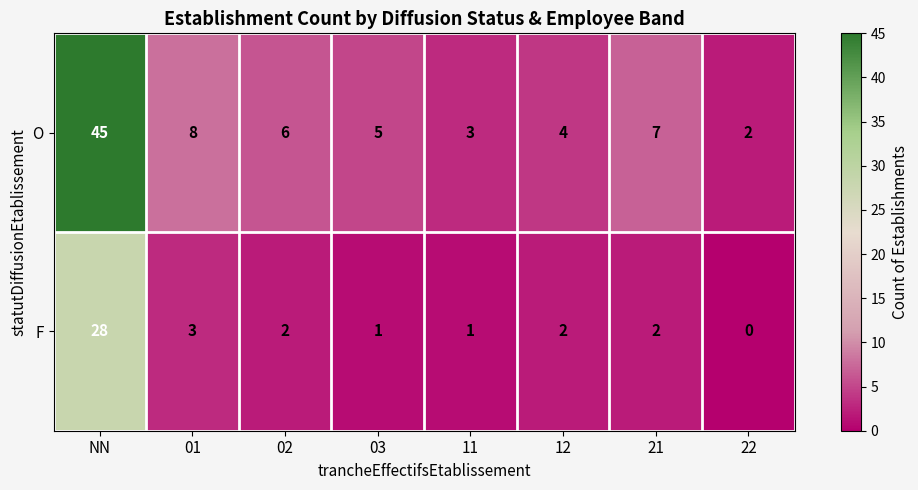

At which category is the sum across all series the highest?

NN